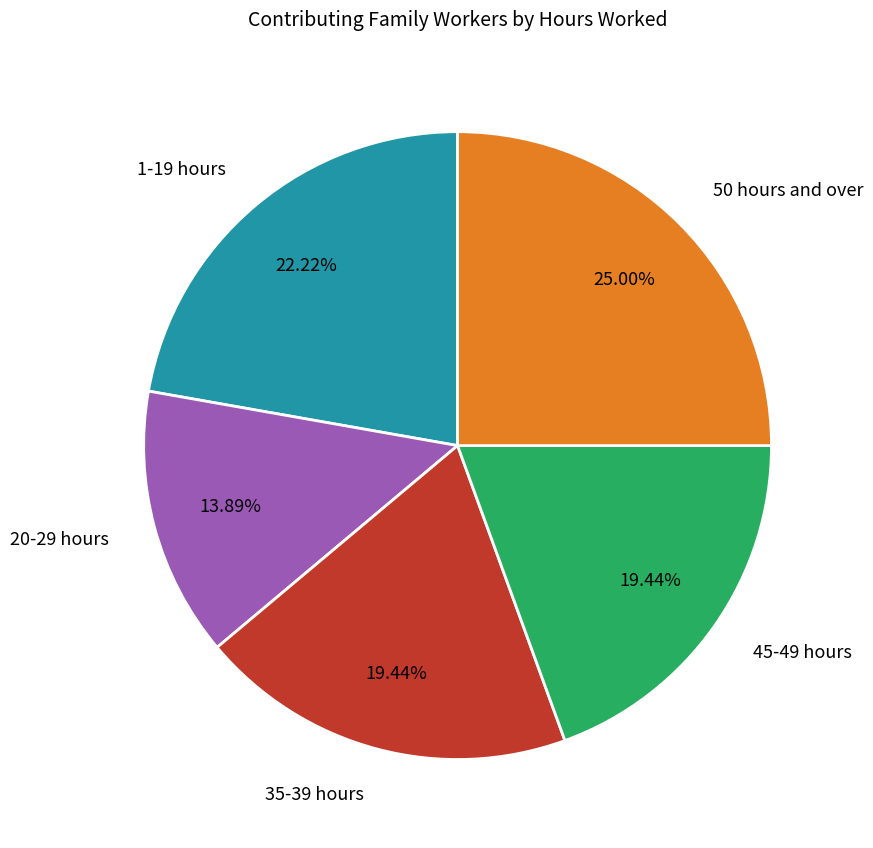

To the nearest percent, what is the difference between the largest and smallest slice percentages?

11%